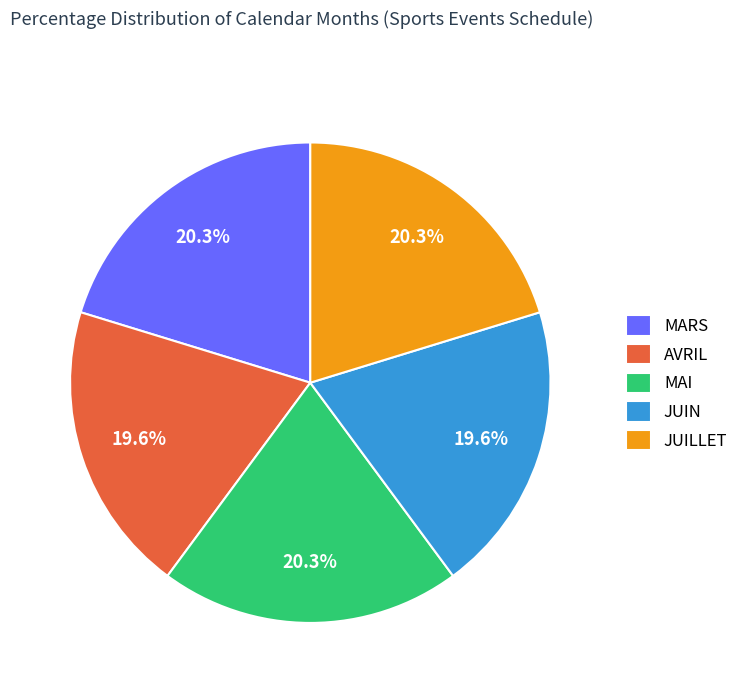

What percentage do AVRIL and MAI together represent?

39.9%